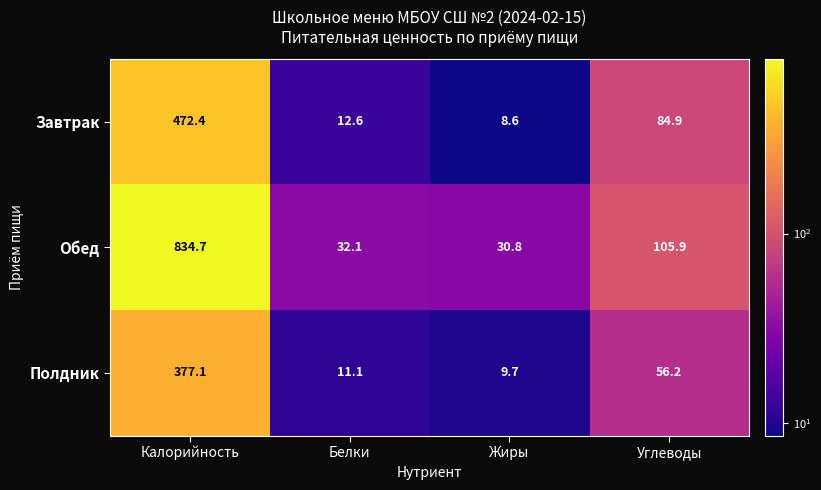

What is the spread (max minus min) of values at Калорийность?

457.6